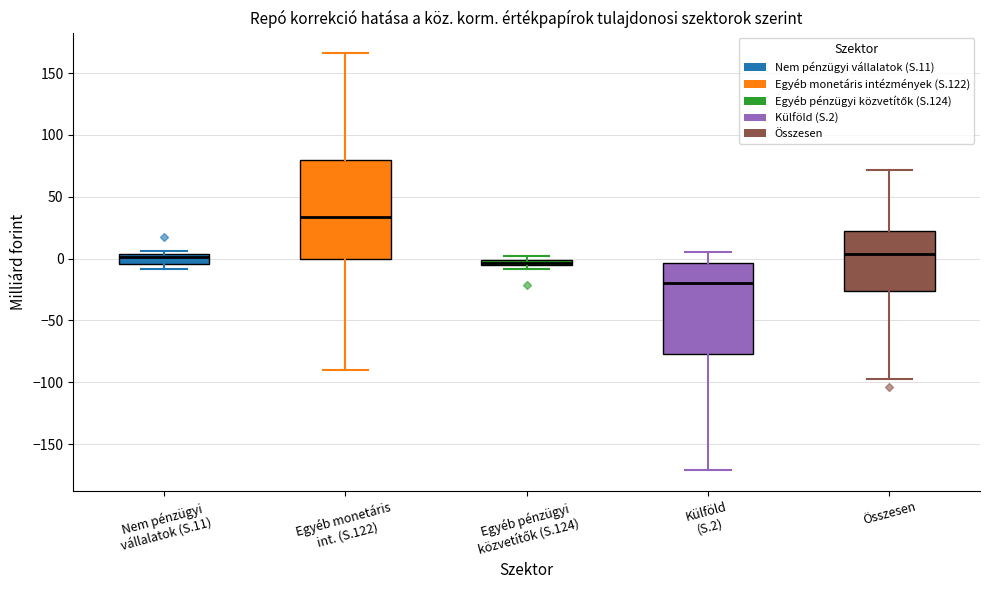

Where is the upper edge of the box for Egyéb pénzügyi közvetítők (S.124) on the y-axis? The values are not printed on the chart, so give them approximately, as read against the axis.

0